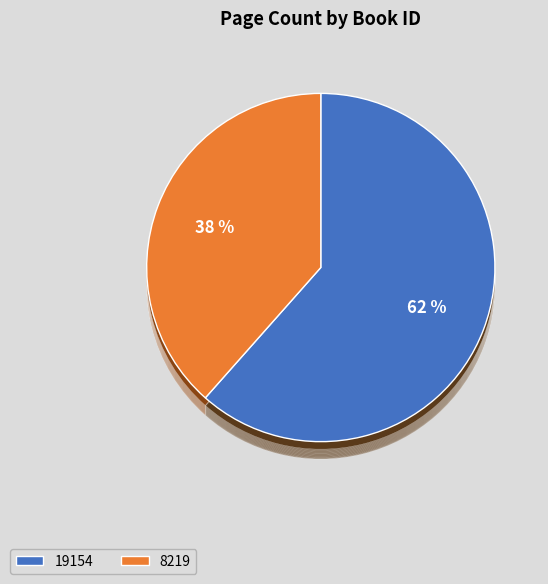

Does 8219 represent more than half of the total?

No